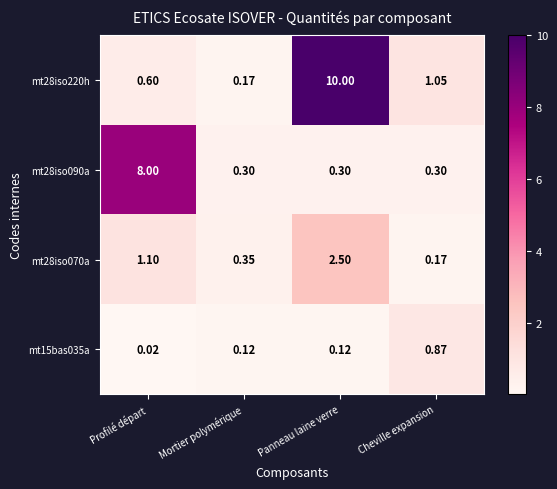

How many categories are shown in the chart?

4